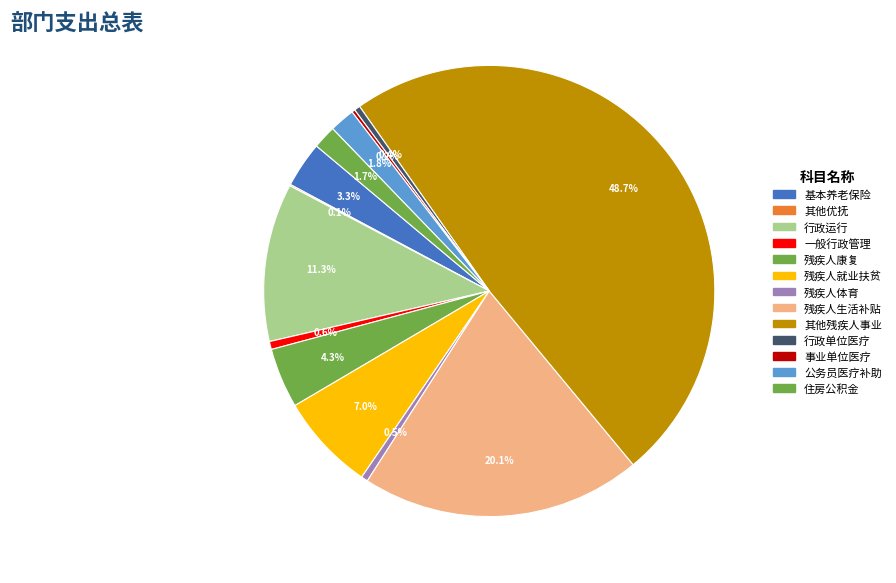

Which category has the biggest portion of the pie?

其他残疾人事业支出